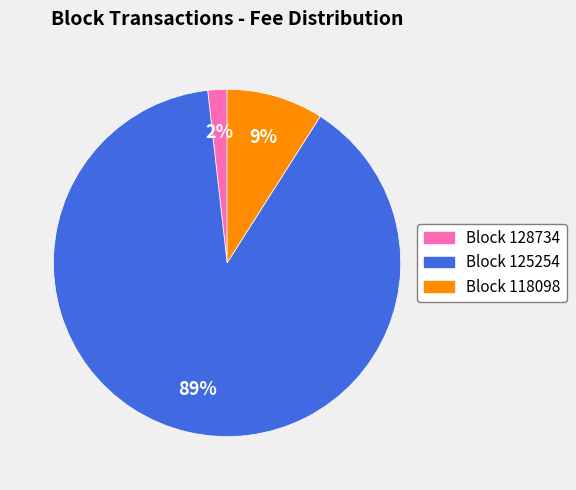

Is there any slice that represents more than half of the pie?

Yes